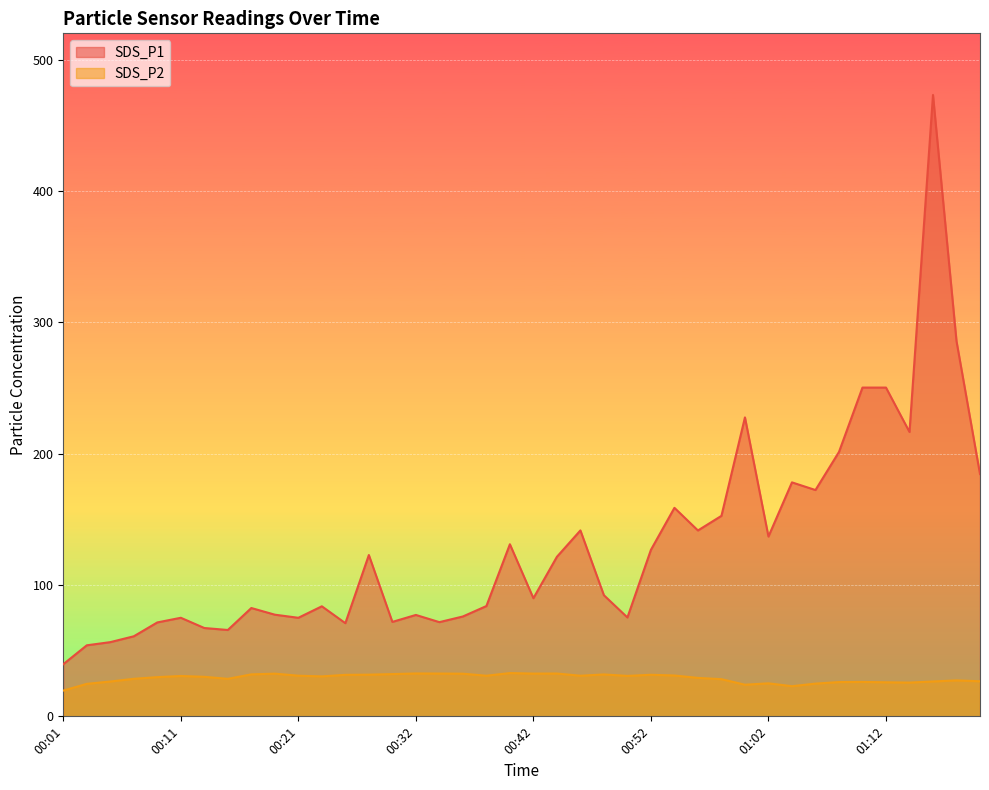

At 01:18, list the series in order from largest to smallest.

SDS_P1, SDS_P2